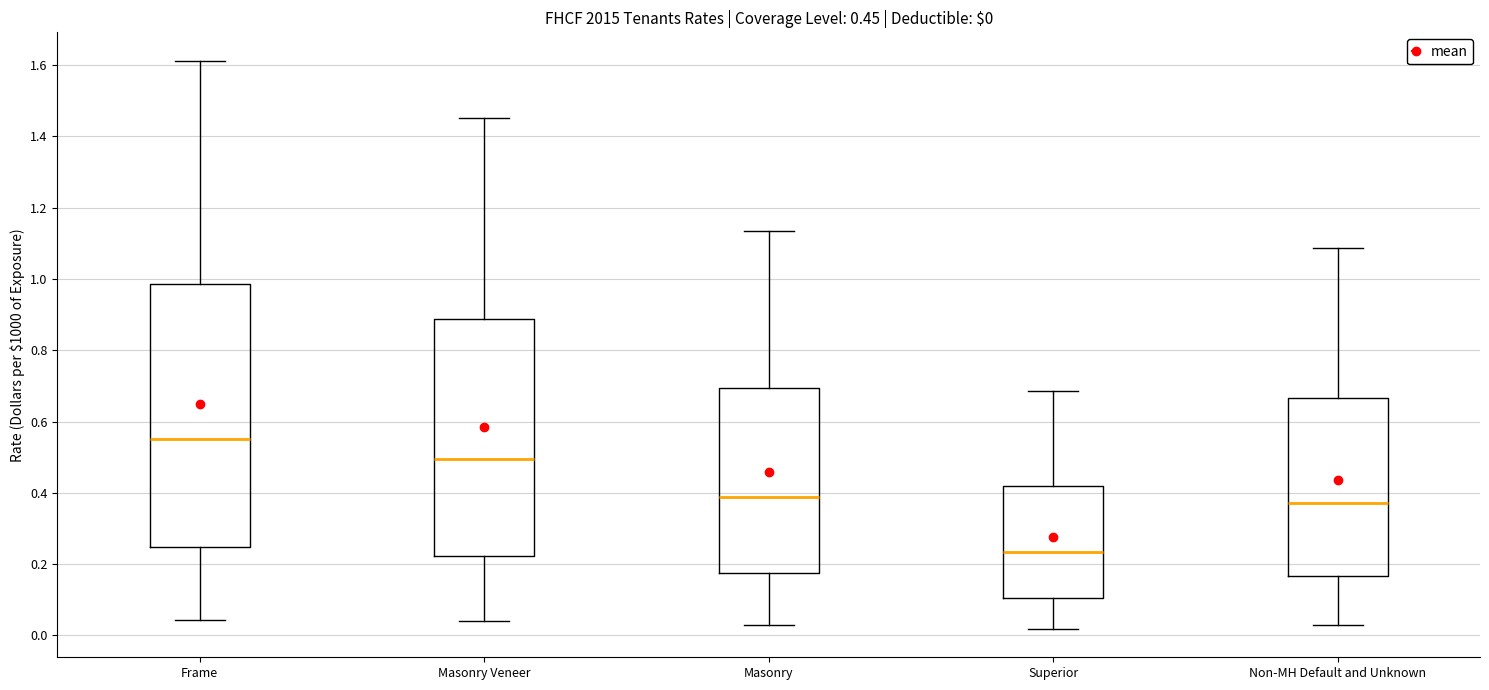

Which box has the highest median line?

Frame